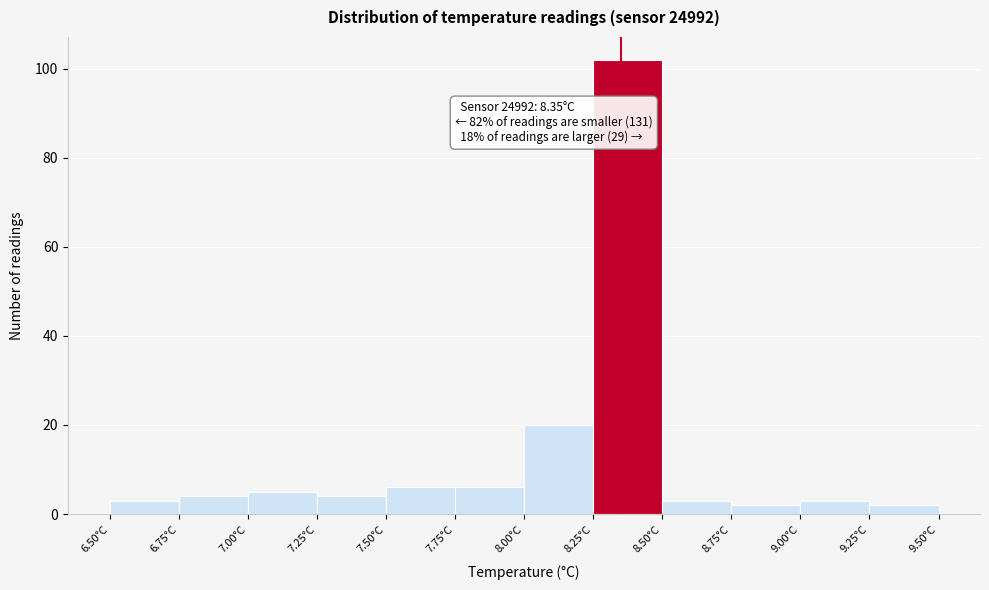

Over which range of the x-axis is the bar tallest?

8.25 to 8.50